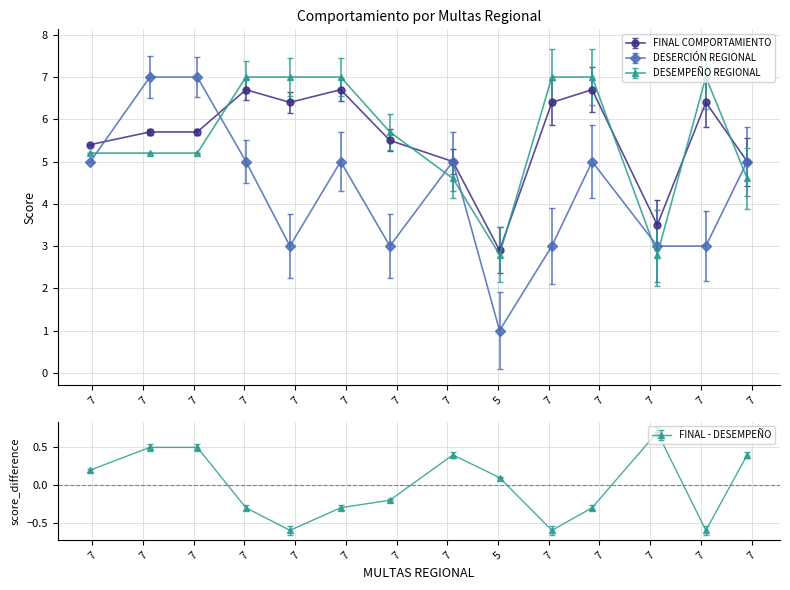

Read the DESERCIÓN REGIONAL value at 7.

5.0